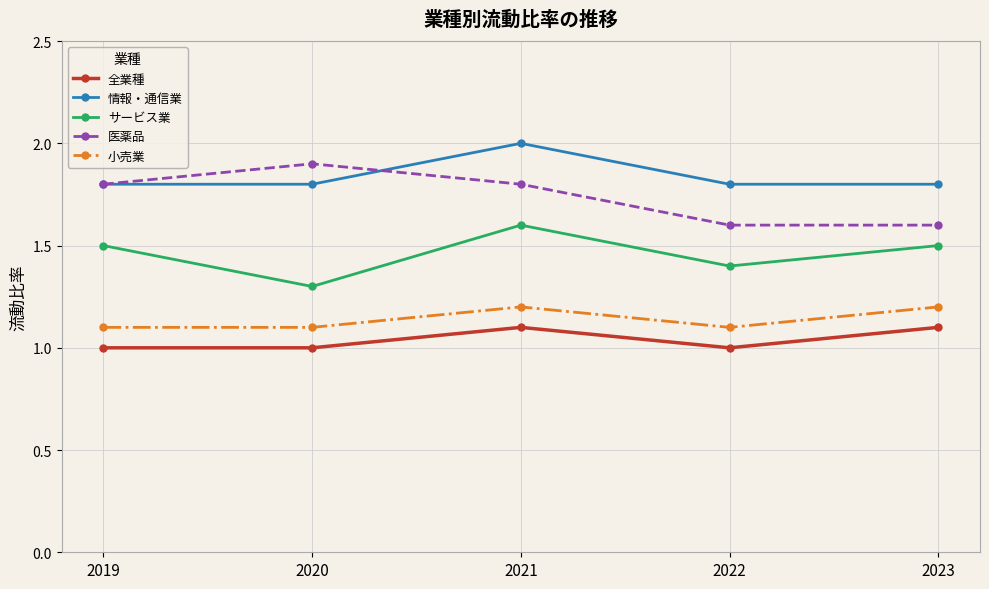

At which category is the sum across all series the highest?

2021